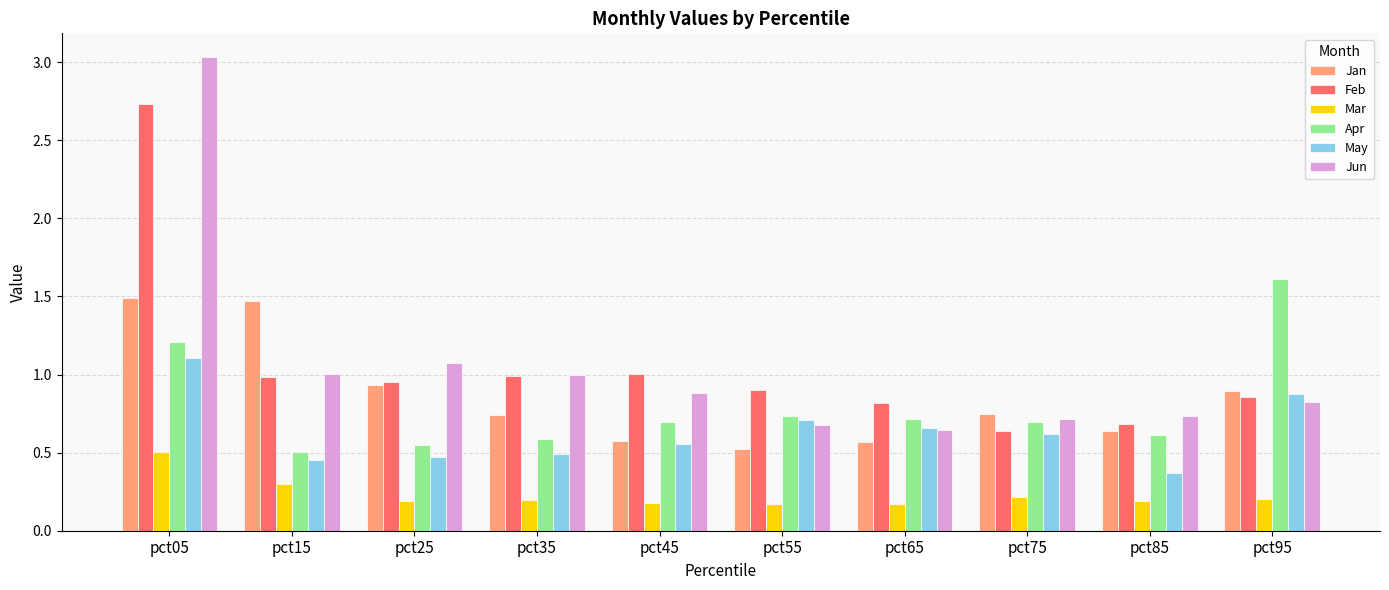

What is the total value across all series at pct15?

4.7